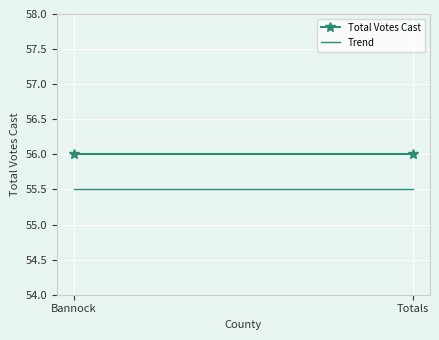

At Bannock, list the series in order from smallest to largest.

Trend, Total Votes Cast